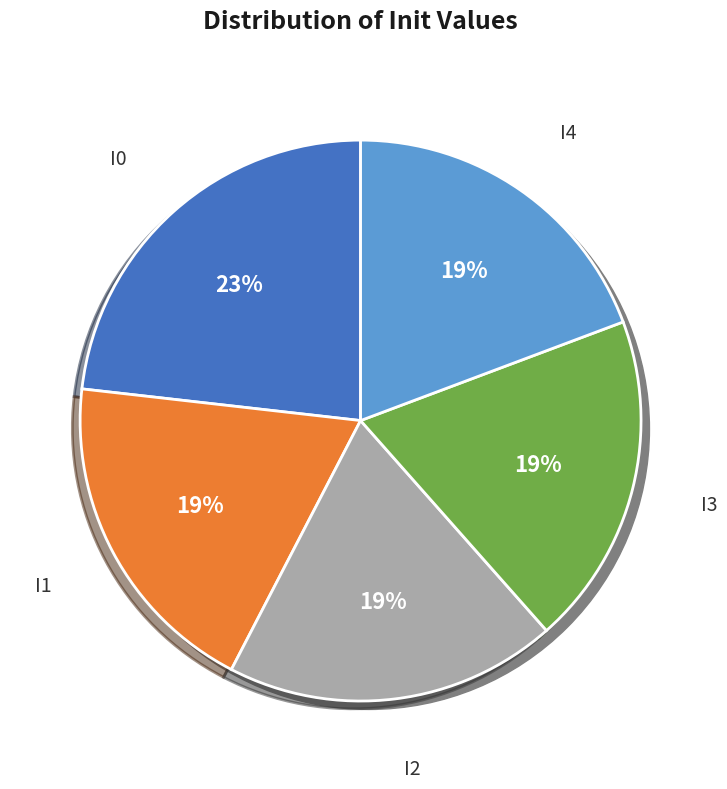

To the nearest percent, what is the average slice percentage?

20%